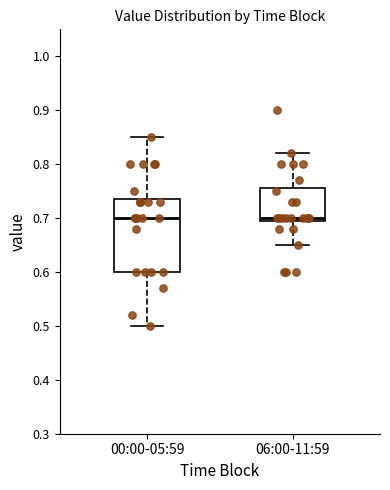

Reading left to right, read every box against the y-axis: the position of its median line, the range the box covers, and the ends of its whiskers. The values are not printed on the chart, so give them approximately, as read against the axis.

00:00-05:59: median 0.70, box 0.60 to 0.74, whiskers 0.50 to 0.85
06:00-11:59: median 0.70 (just above the box's lower edge), box 0.70 to 0.76, whiskers 0.65 to 0.82